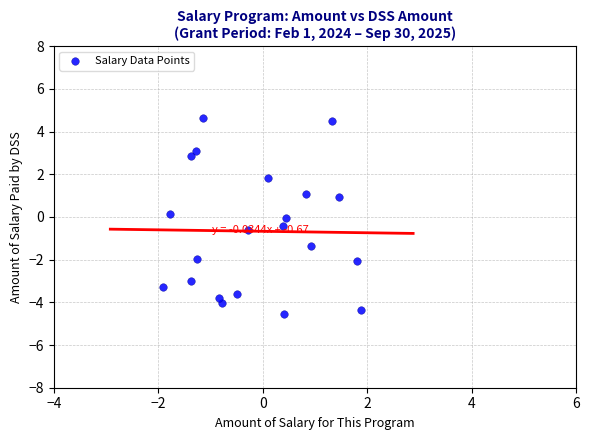

What is the range of Y values (max minus min)?

9.2